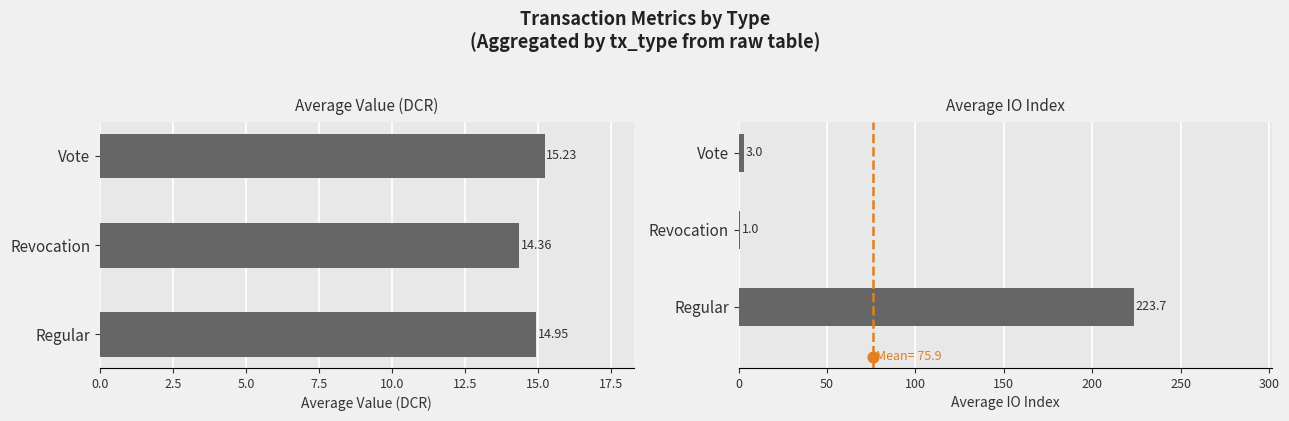

What are all the series names shown in the legend?

Average Value (DCR), Average IO Index